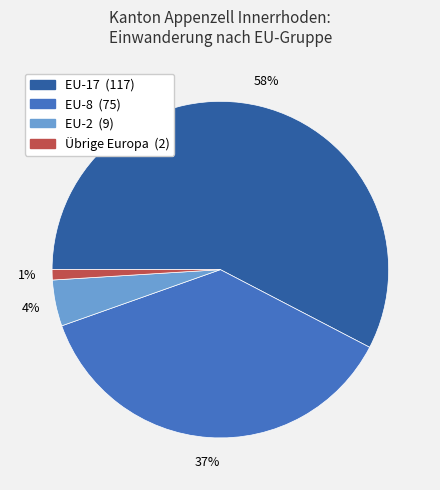

To the nearest percent, what percentage of the pie is Übrige Europa?

1%